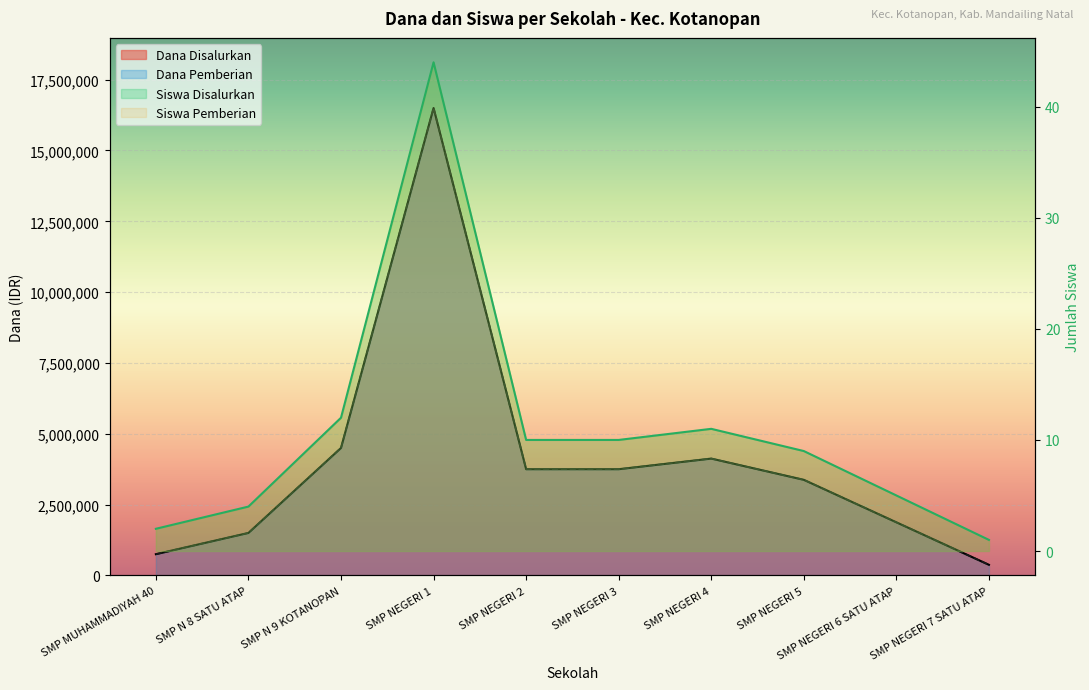

List the labels in order of Siswa Disalurkan value, smallest first.

SMP NEGERI 7 SATU ATAP, SMP MUHAMMADIYAH 40, SMP N 8 SATU ATAP, SMP NEGERI 6 SATU ATAP, SMP NEGERI 5, SMP NEGERI 2, SMP NEGERI 3, SMP NEGERI 4, SMP N 9 KOTANOPAN, SMP NEGERI 1